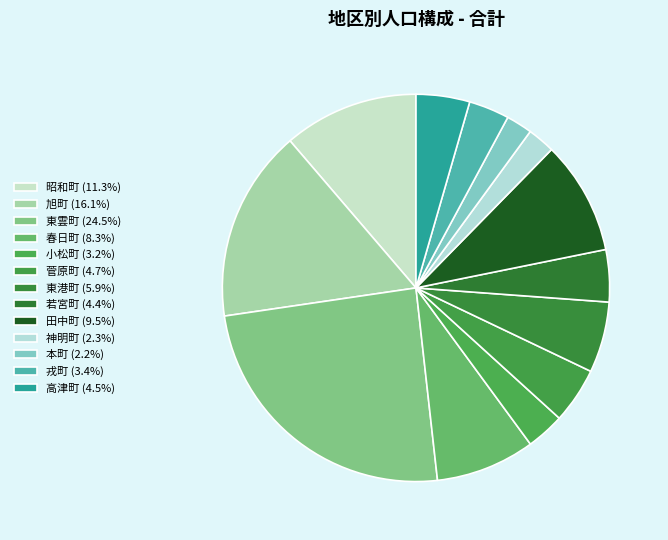

What percentage is the 東雲町 slice, to the nearest percent?

24%